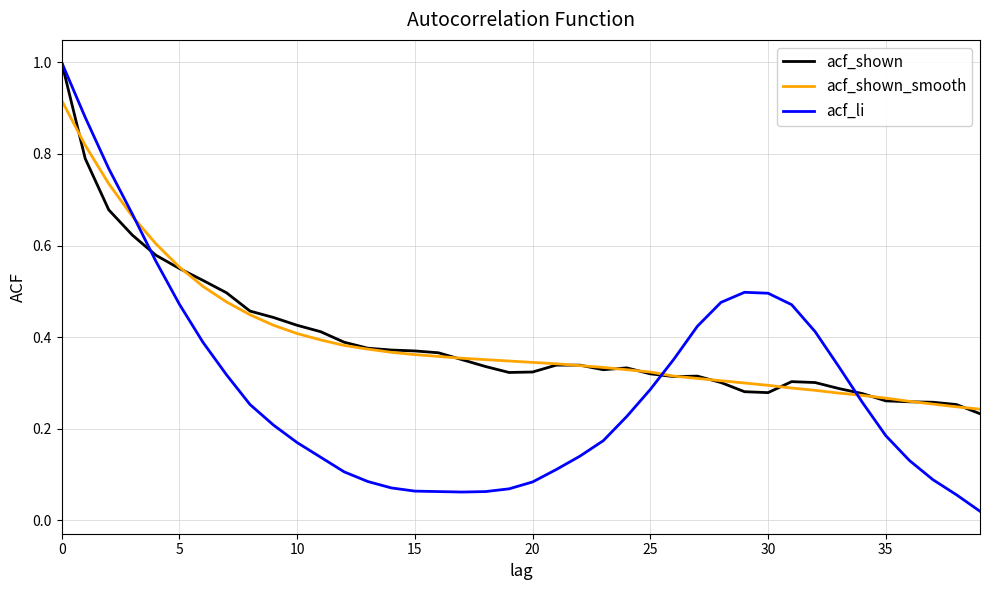

Which series has the largest range (max minus min)?

acf_li